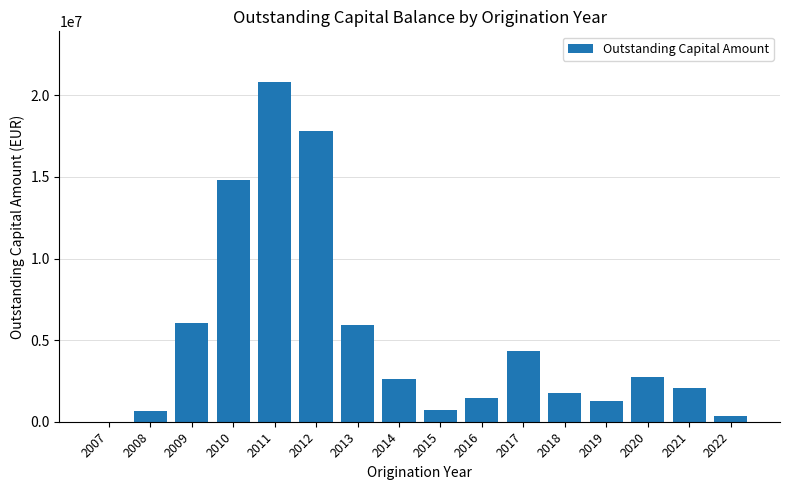

Count the number of data series in this chart.

1